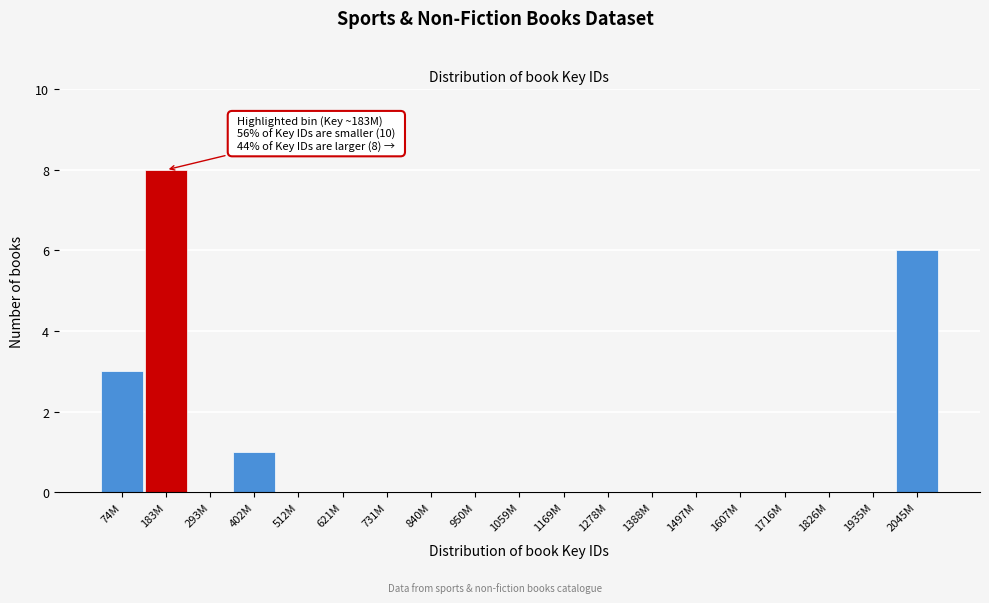

Reading left to right, what are all the values shown in this chart?

74M=3	183M=8	293M=0	402M=1	512M=0	621M=0	731M=0	840M=0	950M=0	1059M=0	1169M=0	1278M=0	1388M=0	1497M=0	1607M=0	1716M=0	1826M=0	1935M=0	2045M=6